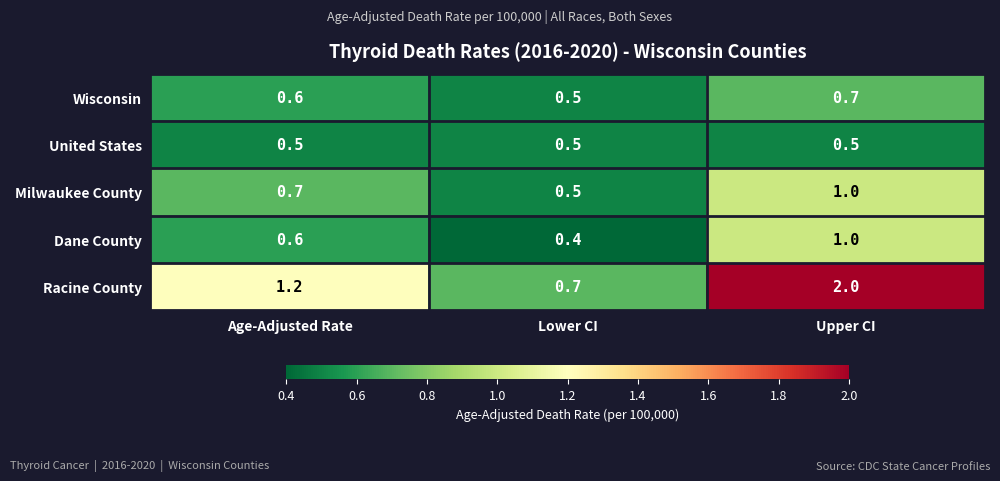

What is the difference between the maximum and second lowest values in the Racine County series?

0.8